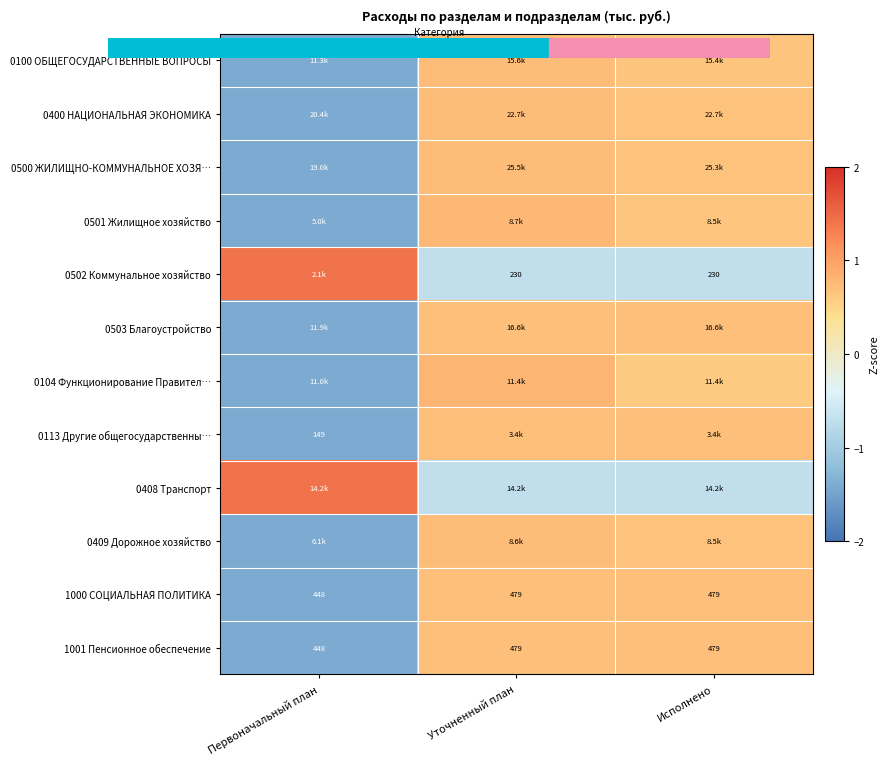

At which label is 0502 Коммунальное хозяйство closest to 0?

Уточненный план